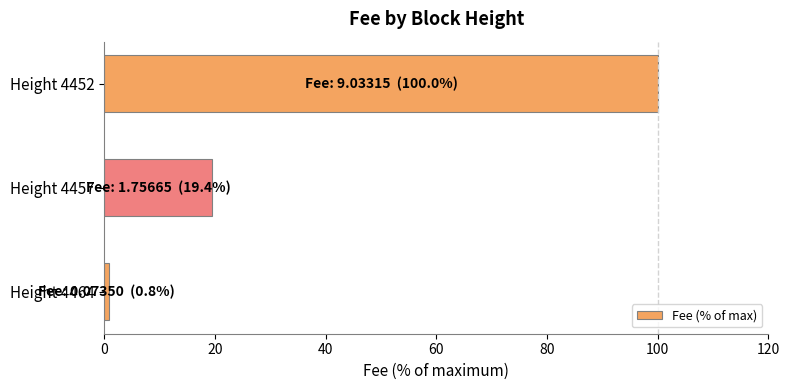

Which label corresponds to the largest value in the chart?

Height 4452